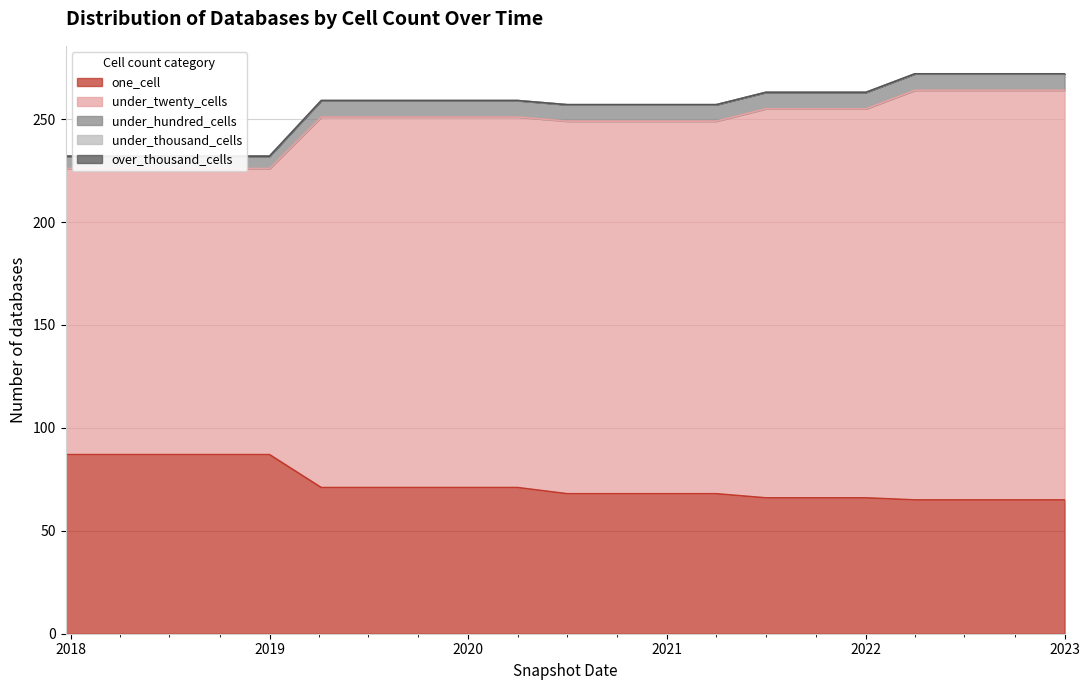

How many data points in one_cell are less than 68?

7